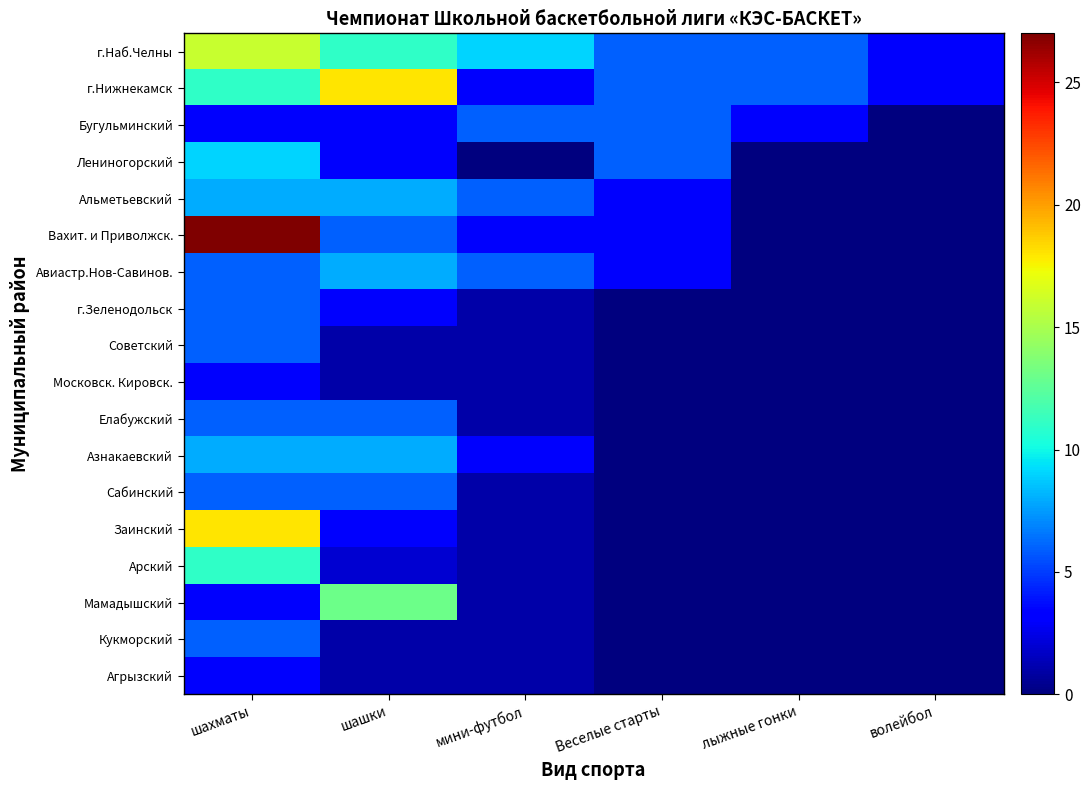

Count the number of data series in this chart.

18